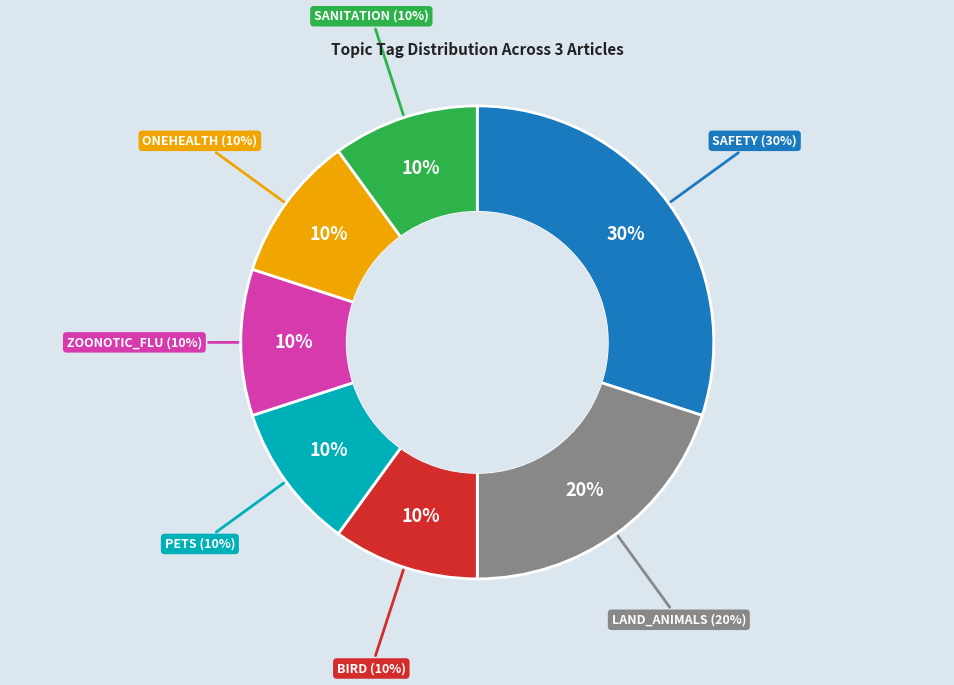

To the nearest percent, what percentage of the pie is LAND_ANIMALS?

20%